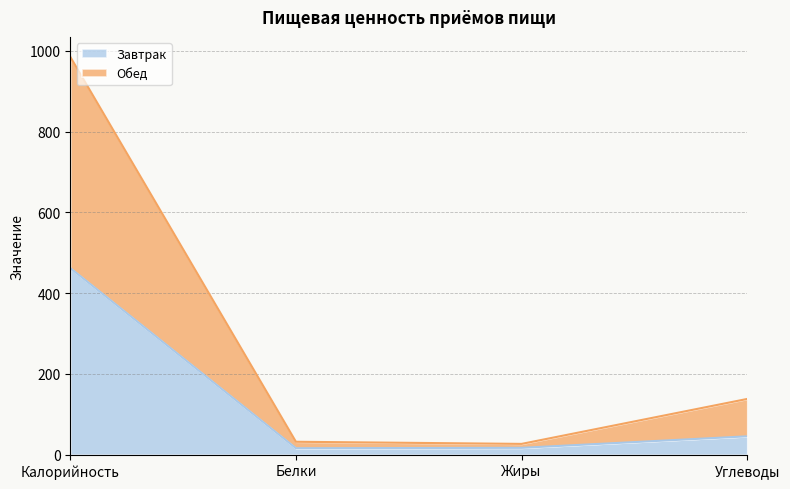

Which category has the highest value in the Завтрак series?

Калорийность